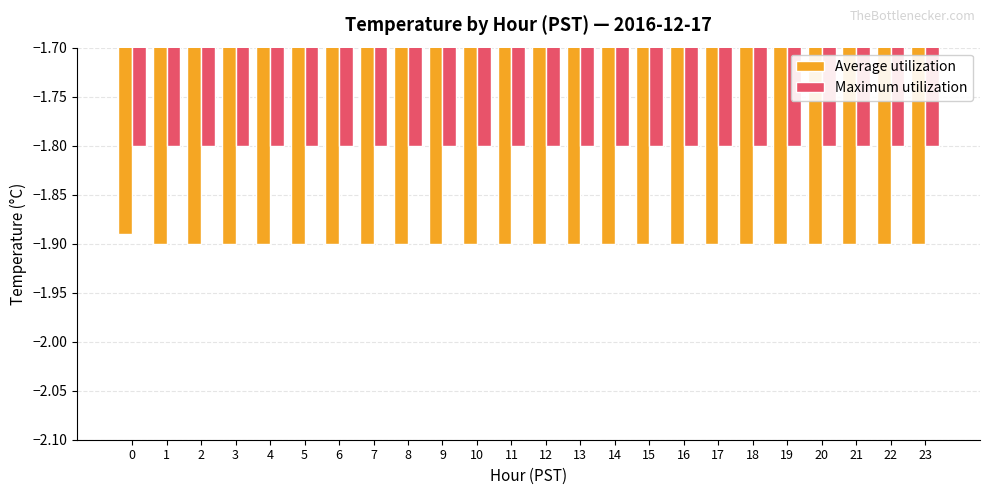

What is the difference between the highest and lowest values at 21?

0.1